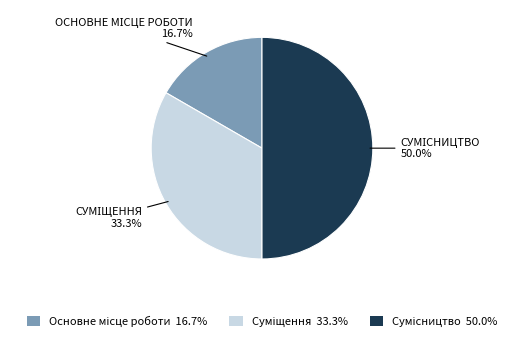

To the nearest percent, what is the combined percentage of Сумісництво and Суміщення?

83%